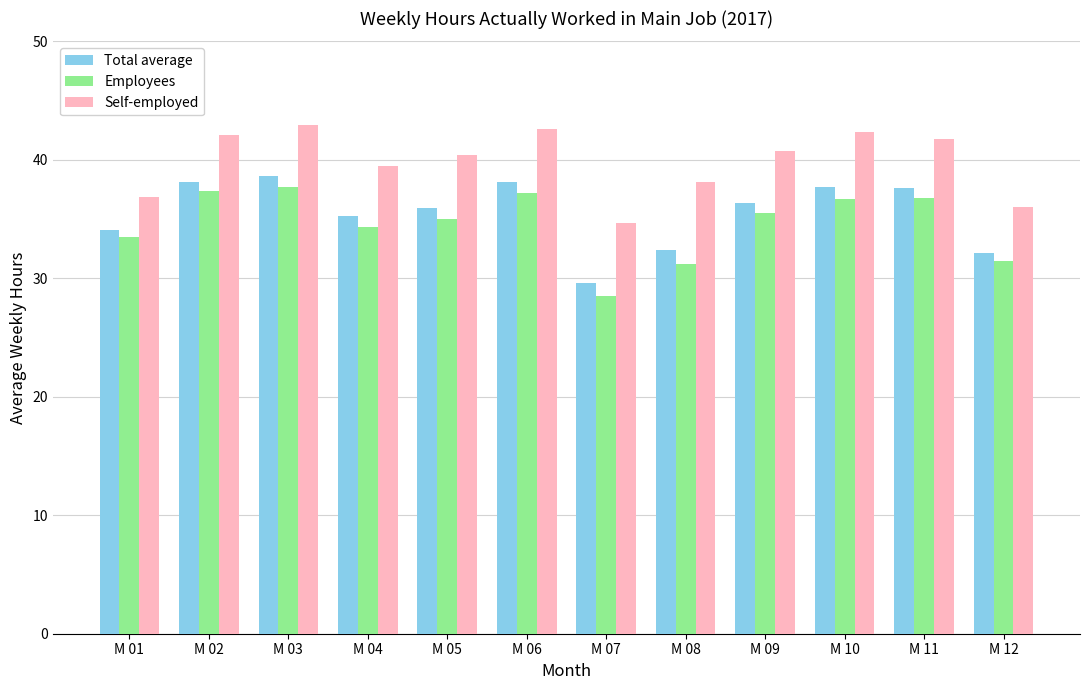

Between M 09 and M 11, which series saw the biggest shift?

Total average